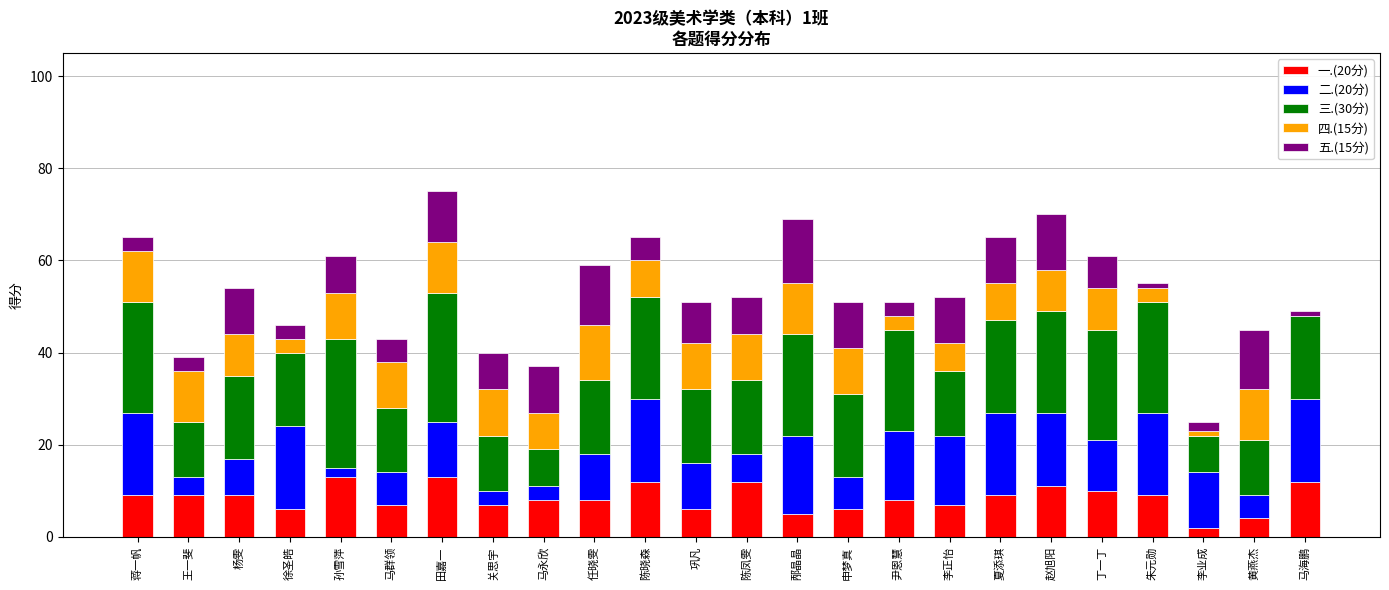

The value of 一.(20分) at 朱元勋 is 9. True or false?

True